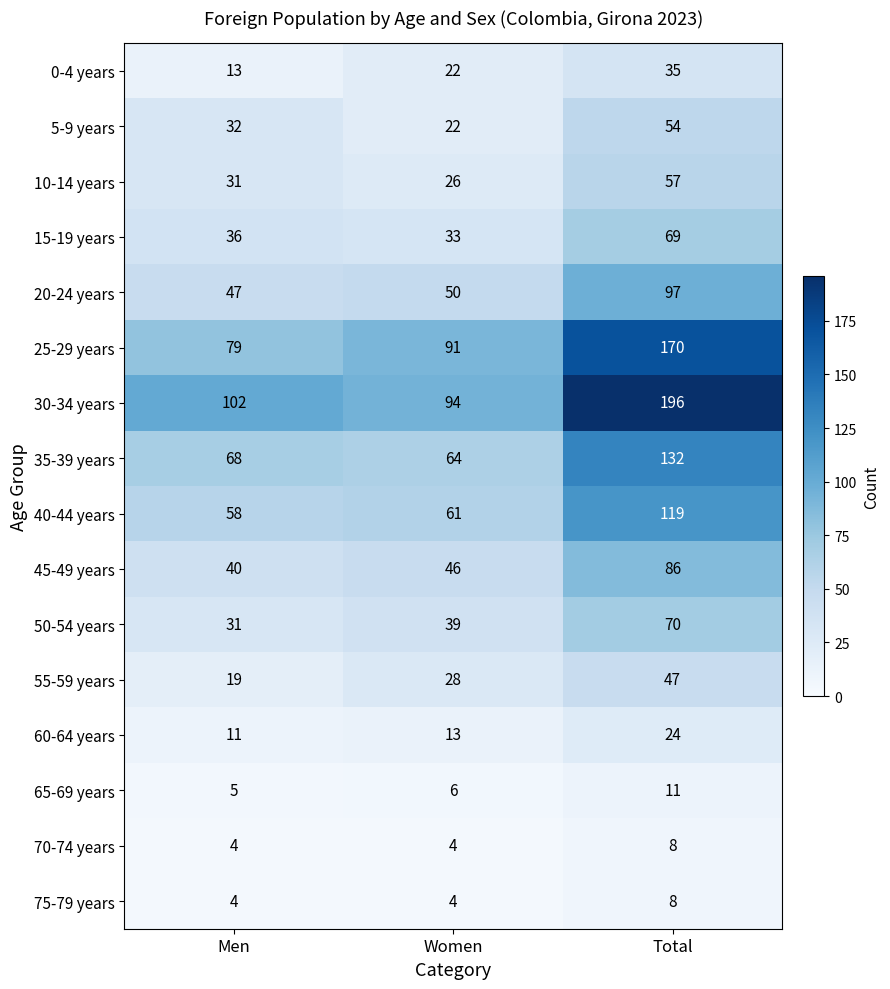

The 60-64 years series shows 34 at Total. True or false?

False